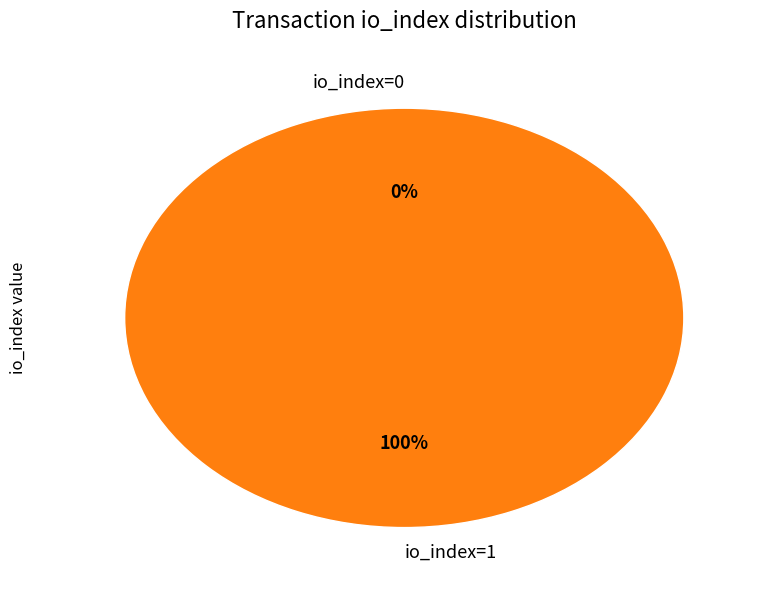

To the nearest percent, what is the combined percentage of io_index=1 and io_index=0?

100%